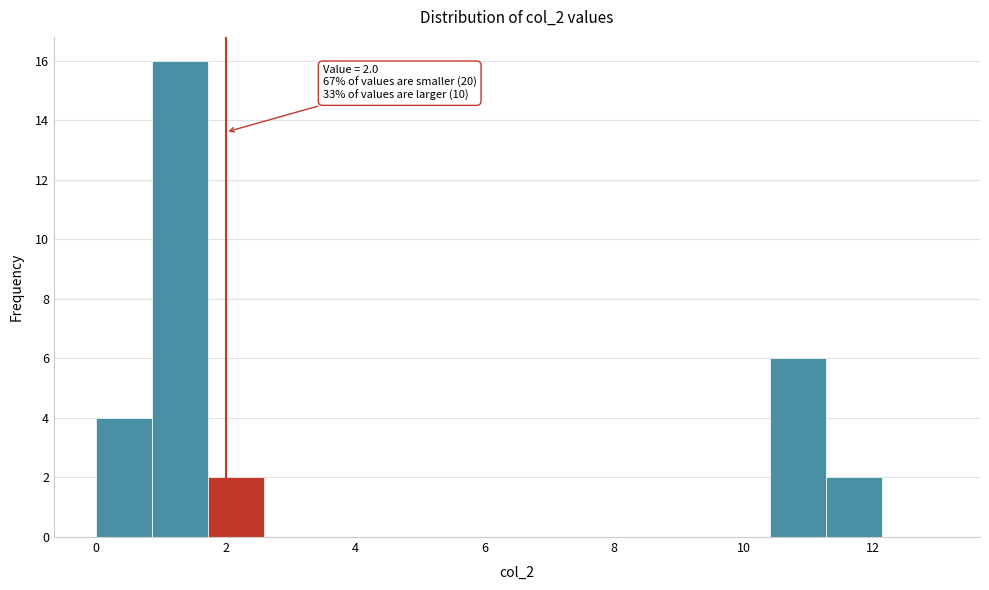

Which range on the x-axis has the tallest bar?

0.8 to 1.8